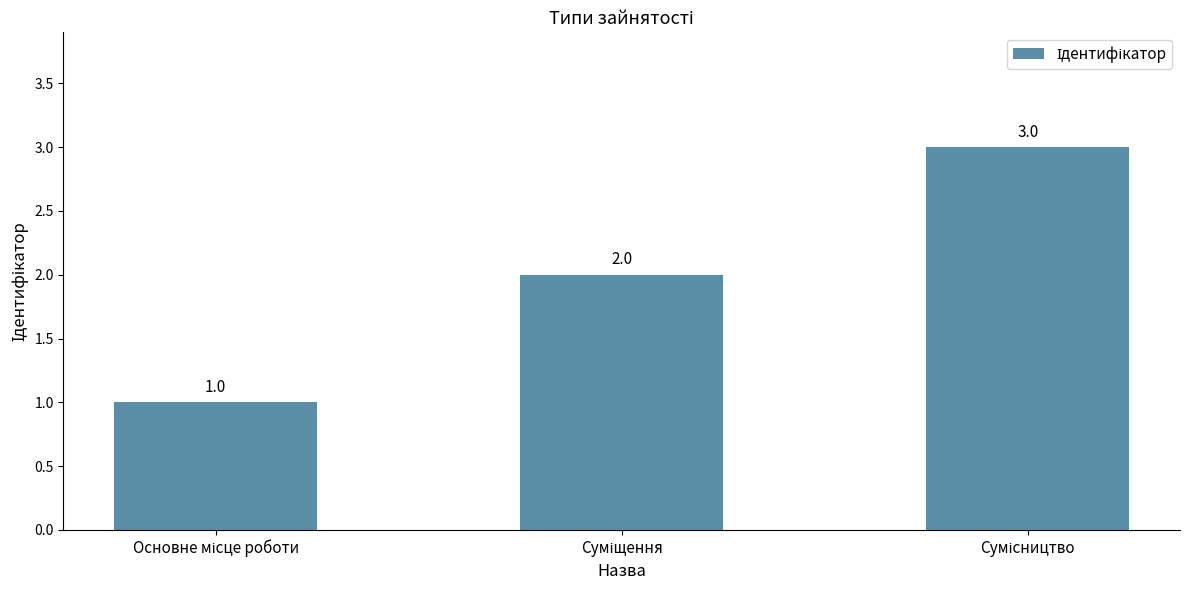

Does the chart contain stacked bars?

No